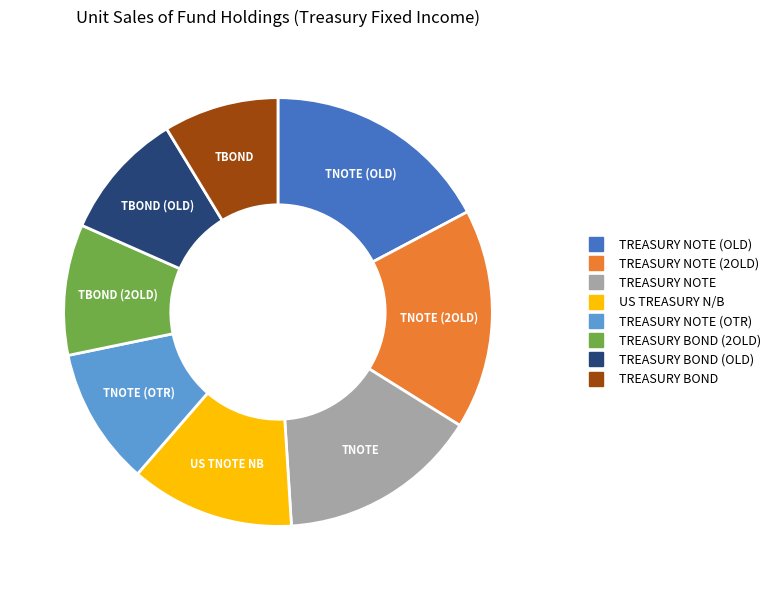

Does any single category account for the majority?

No